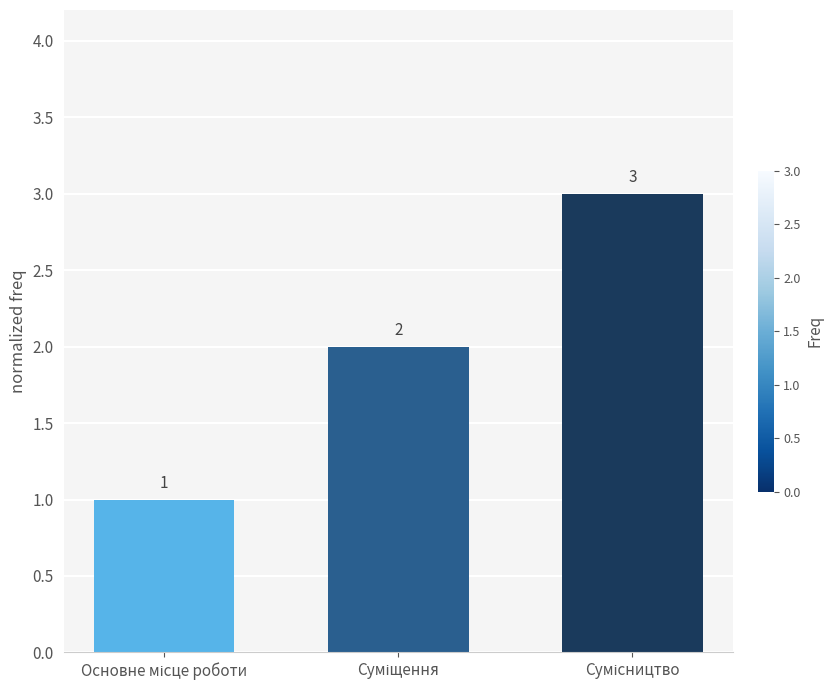

Count the values in the range 1 to 3.

3